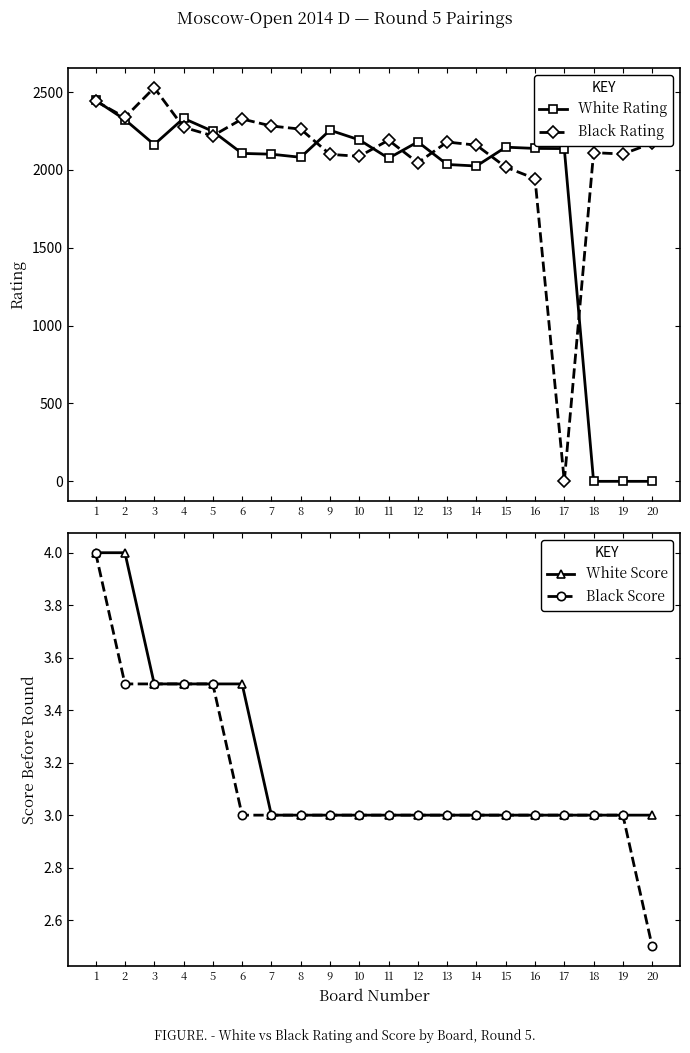

Reading left to right, transcribe all the data shown in this chart.

White Rating: 2447.0	2323.0	2163.0	2331.0	2248.0	2106.0	2101.0	2081.0	2255.0	2193.0	2075.0	2180.0	2035.0	2025.0	2146.0	2138.0	2137.0	0.0	0.0	0.0
Black Rating: 2442.0	2337.0	2528.0	2274.0	2219.0	2327.0	2282.0	2262.0	2100.0	2087.0	2191.0	2046.0	2179.0	2159.0	2018.0	1944.0	0.0	2111.0	2102.0	2172.0
White Score: 4.0	4.0	3.5	3.5	3.5	3.5	3.0	3.0	3.0	3.0	3.0	3.0	3.0	3.0	3.0	3.0	3.0	3.0	3.0	3.0
Black Score: 4.0	3.5	3.5	3.5	3.5	3.0	3.0	3.0	3.0	3.0	3.0	3.0	3.0	3.0	3.0	3.0	3.0	3.0	3.0	2.5